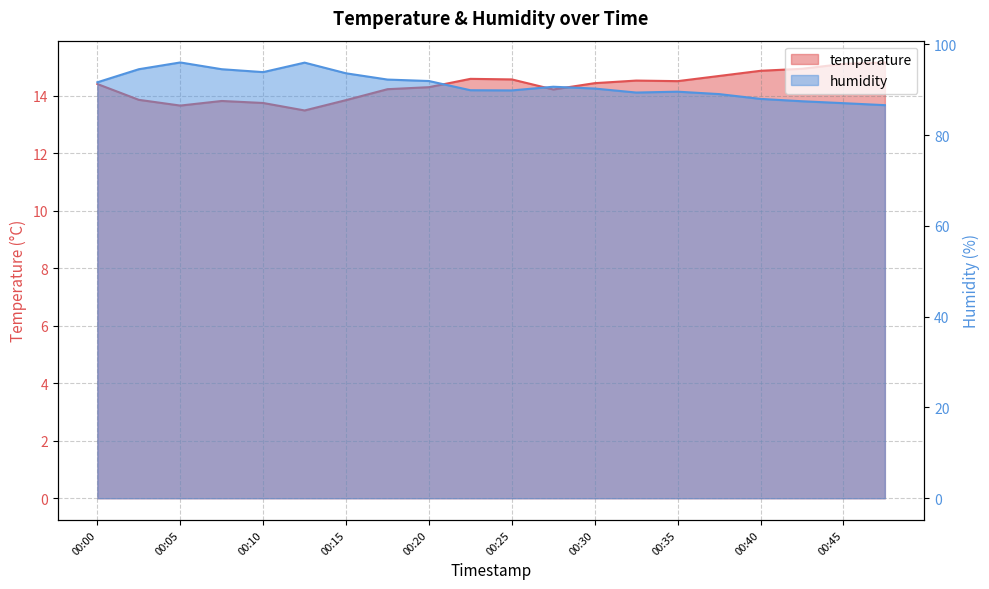

The value of humidity at 00:47 is 86.6. True or false?

True